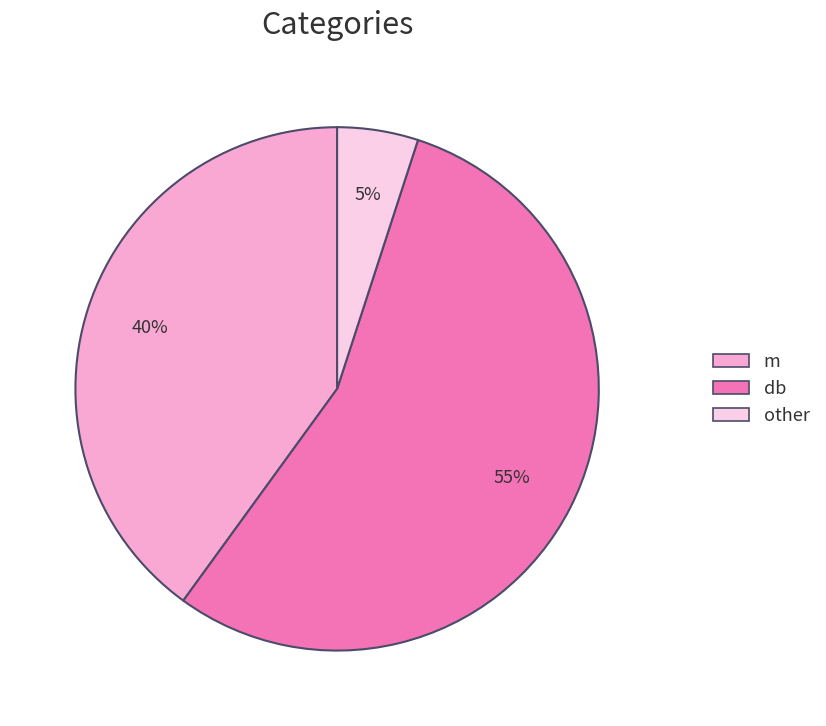

Is the sum of other and m greater than half?

No